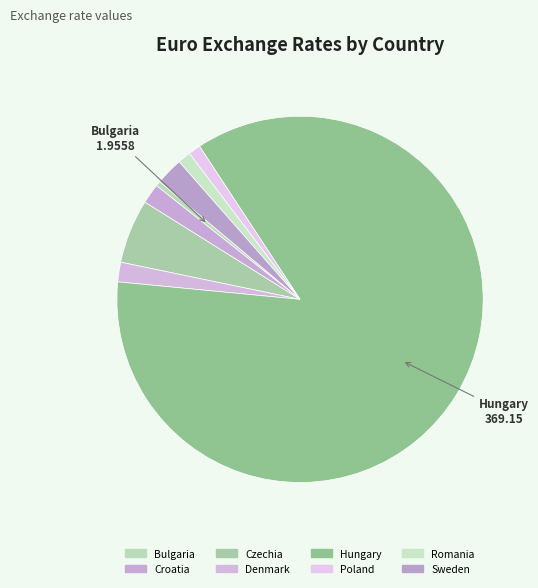

Count the number of slices in the pie.

8